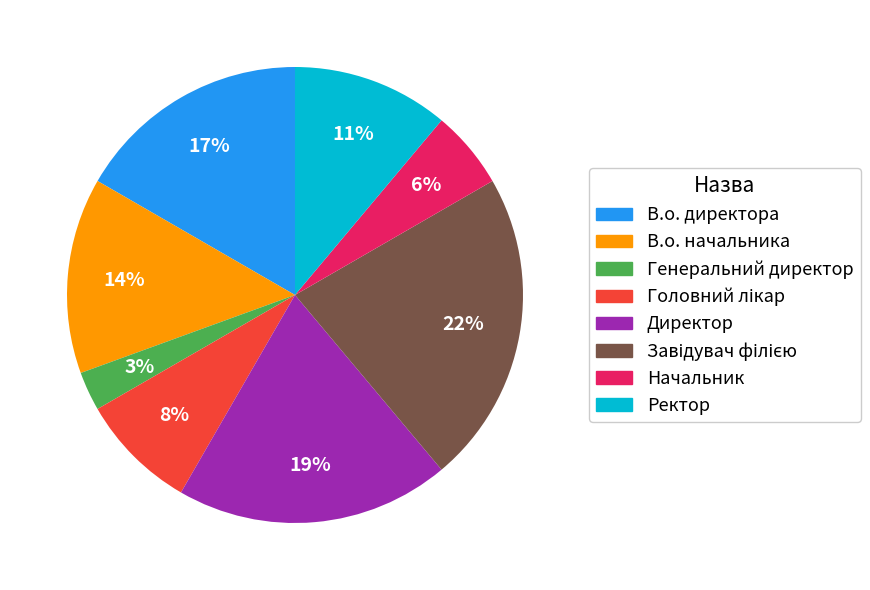

True or false: В.о. директора accounts for 27% of the total.

False